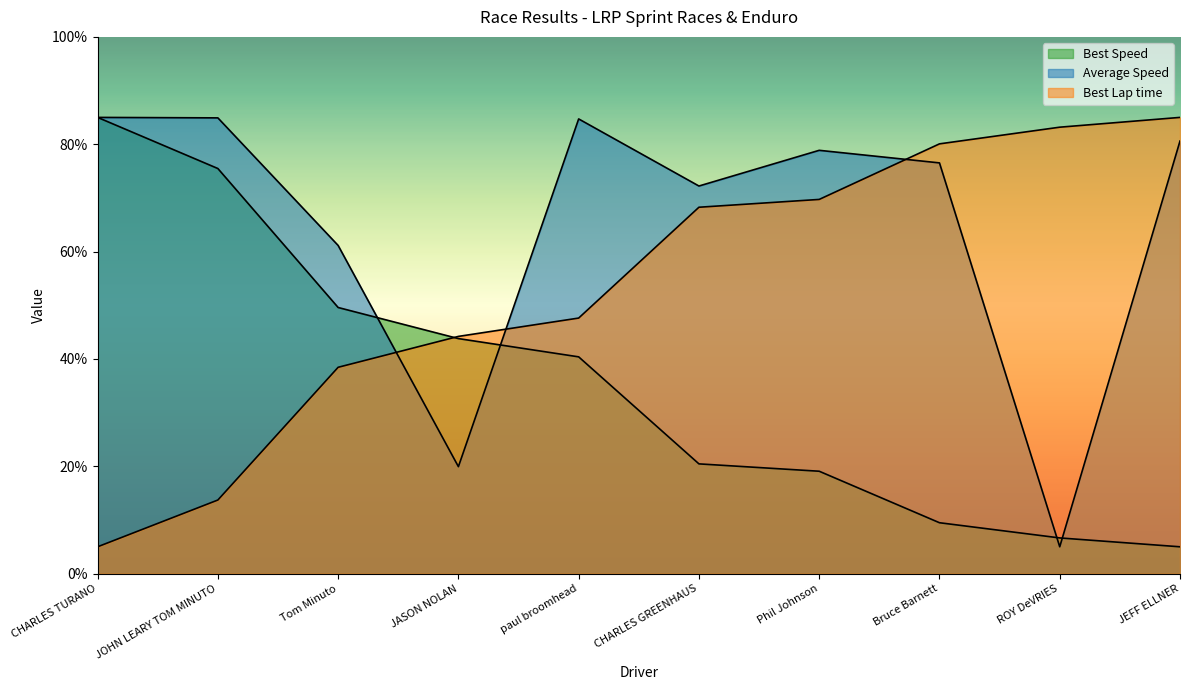

Does the chart have visible grid lines?

No